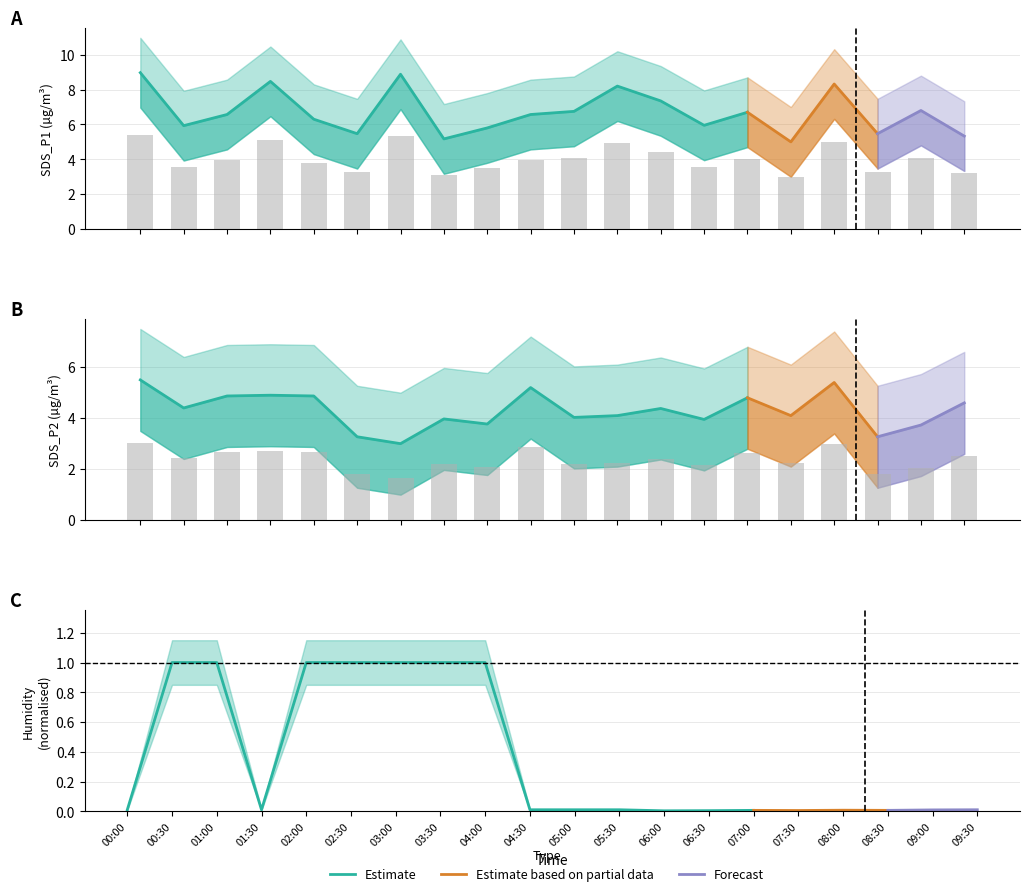

List the labels in order of SDS_P1 value, largest first.

00:00, 03:00, 01:30, 08:00, 05:30, 06:00, 09:00, 05:00, 07:00, 01:00, 04:30, 02:00, 06:30, 00:30, 04:00, 02:30, 08:30, 09:30, 03:30, 07:30